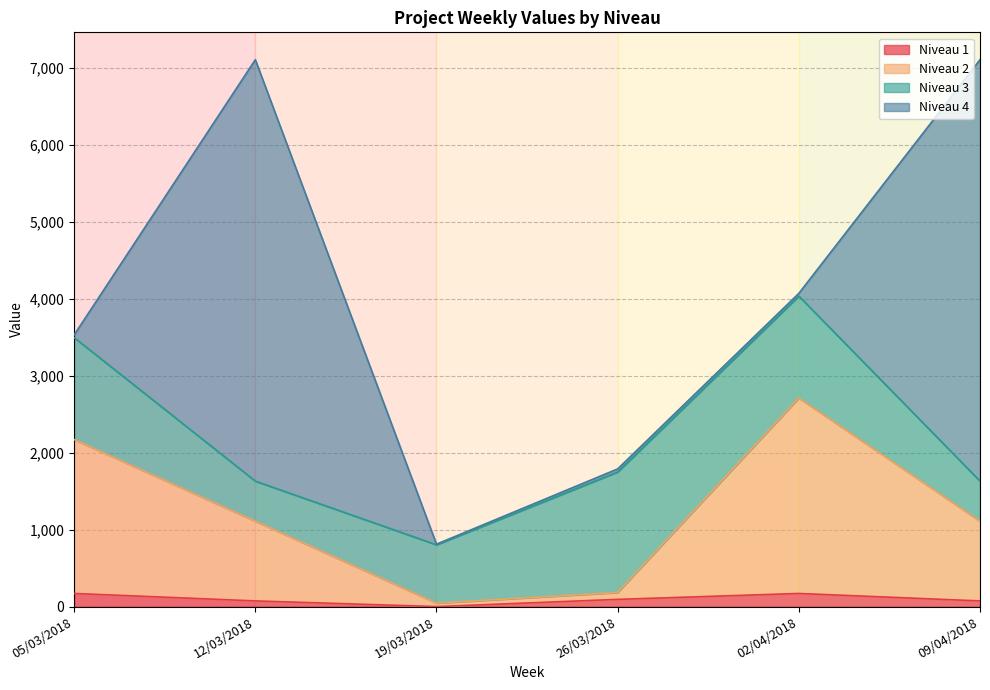

What is the highest value of the Niveau 1 series?

170.5